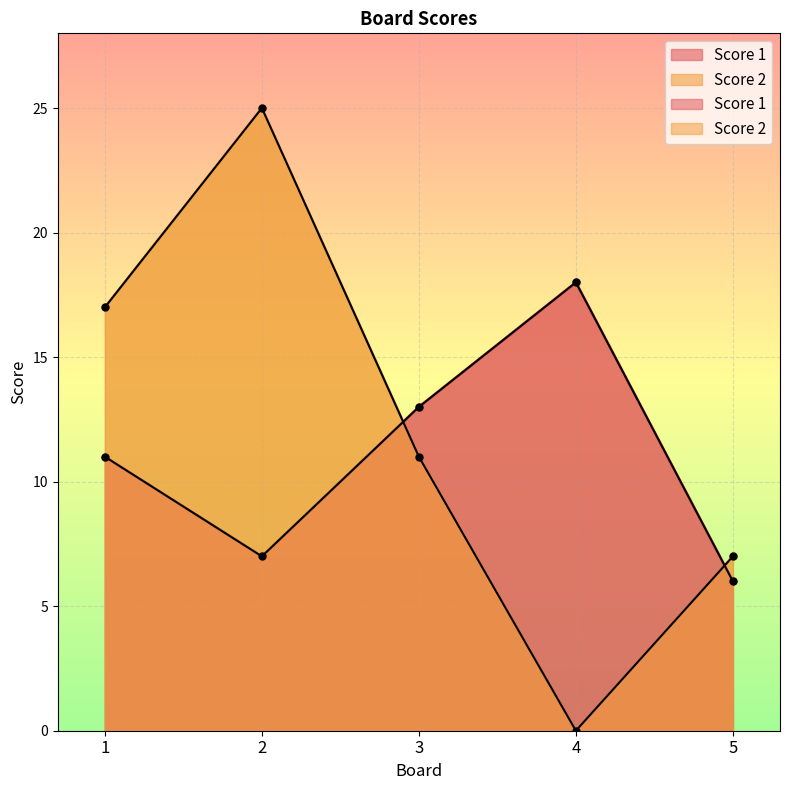

True or false: Score 2 has more than 1 interior local peaks.

False